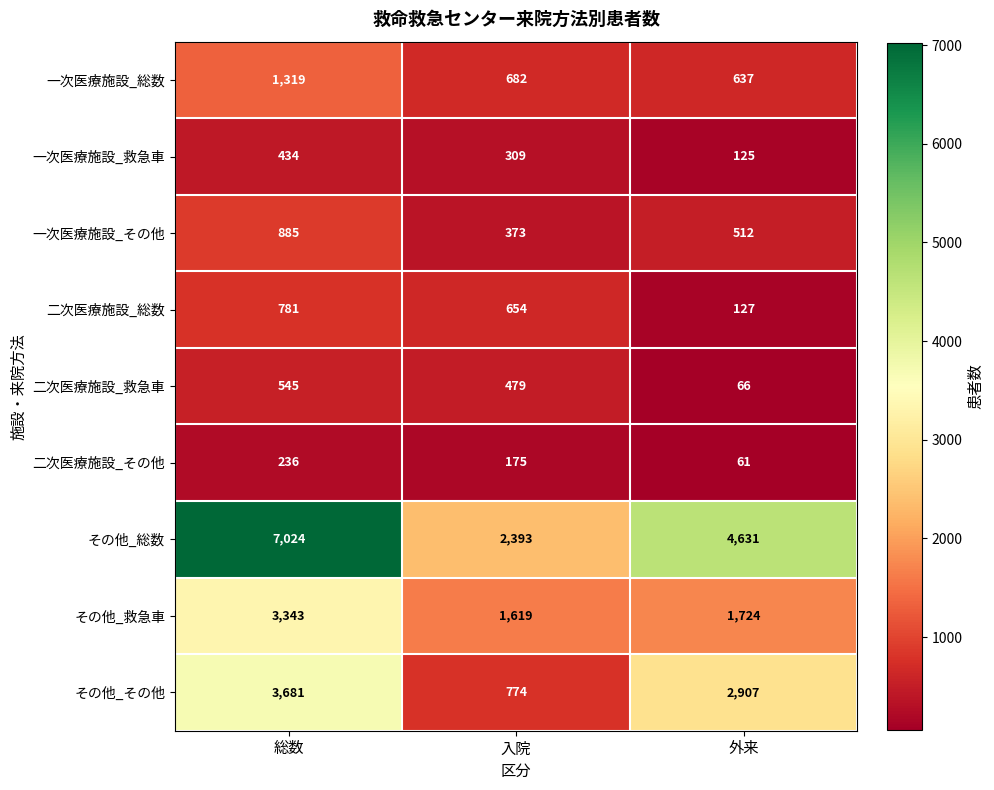

How many distinct data groups are displayed?

9